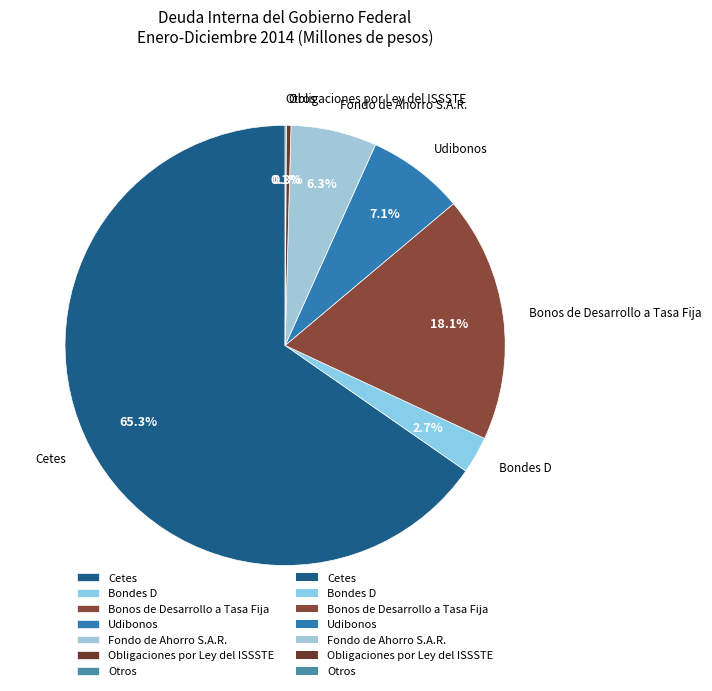

To the nearest percent, what portion does Udibonos represent?

7%